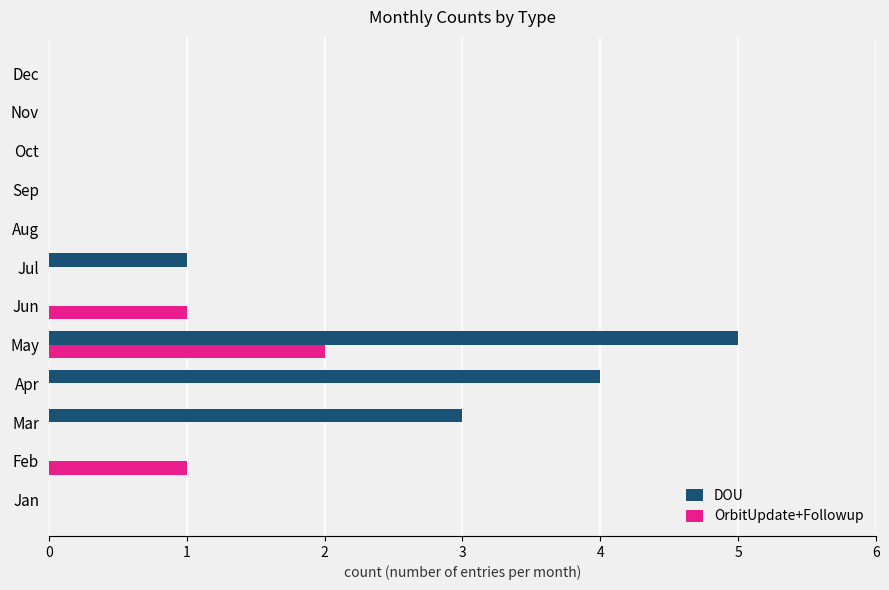

The OrbitUpdate+Followup series shows 0 at Oct. True or false?

True